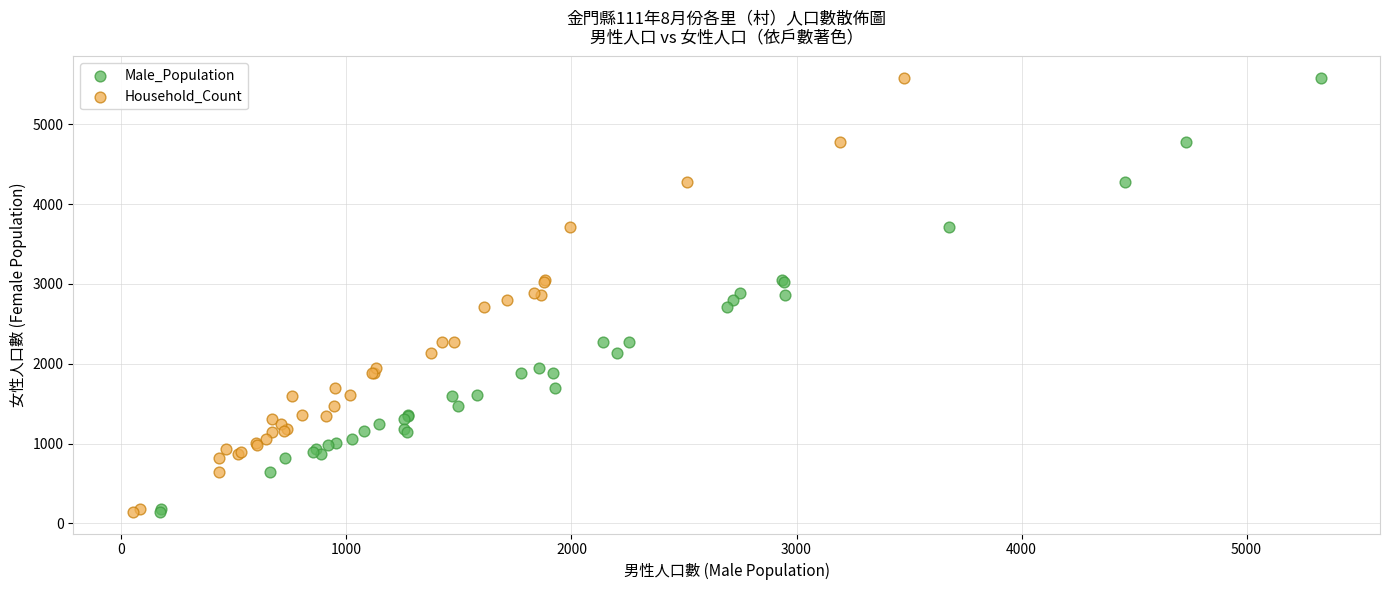

What are all the series names shown in the legend?

Male_Population, Household_Count